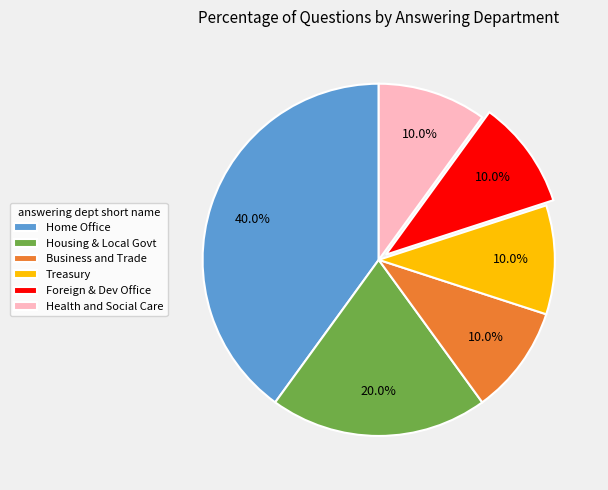

What portion of the pie excludes Treasury?

90.0%